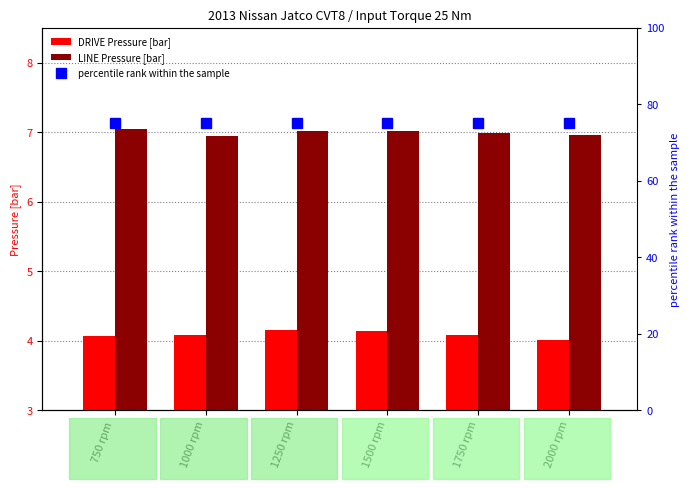

How many categories are shown in the chart?

6